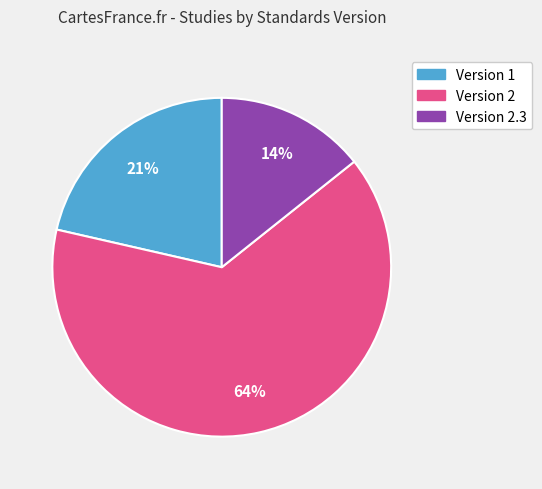

Is the sum of Version 2.3 and Version 1 greater than half?

No